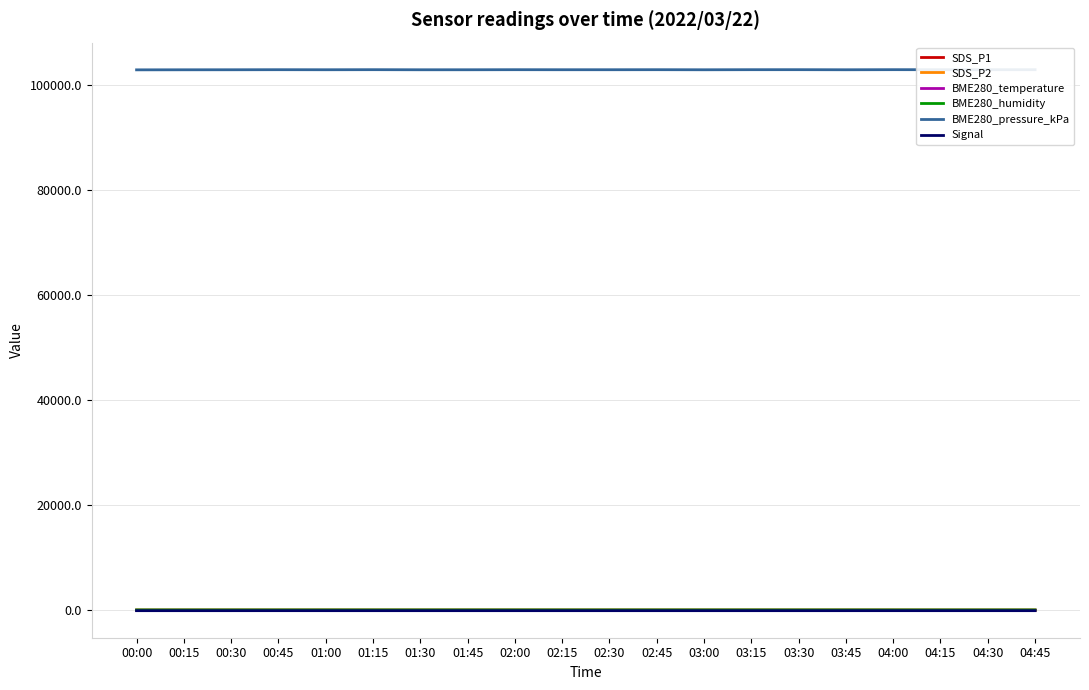

Which series has the largest range (max minus min)?

BME280_pressure_kPa